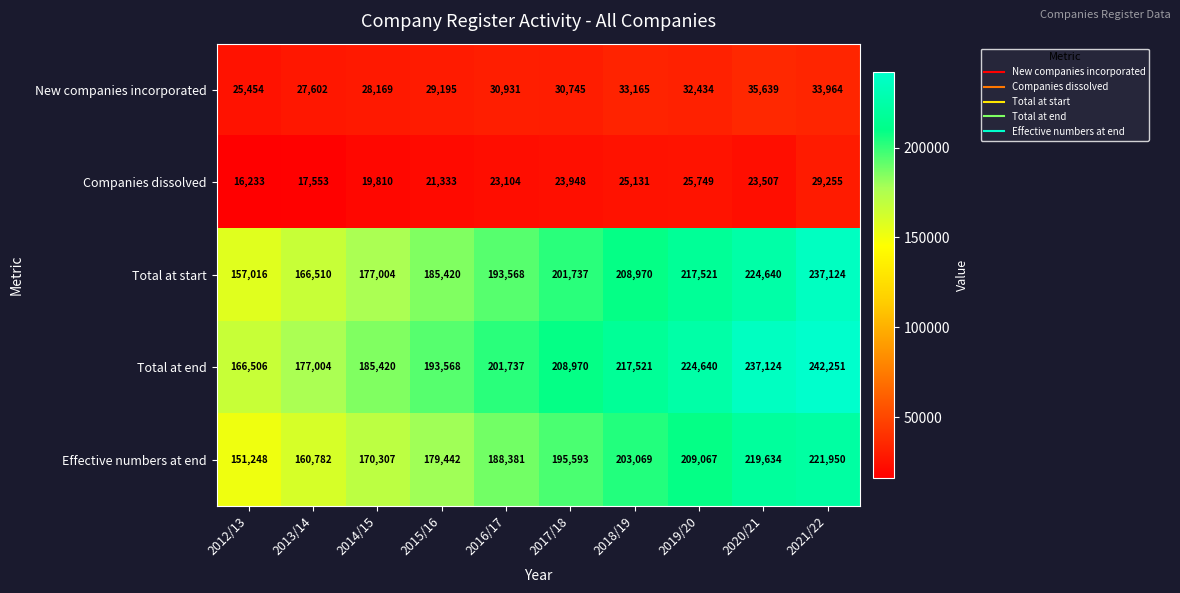

Is it true that Total at end equals 318408 at 2013/14?

False